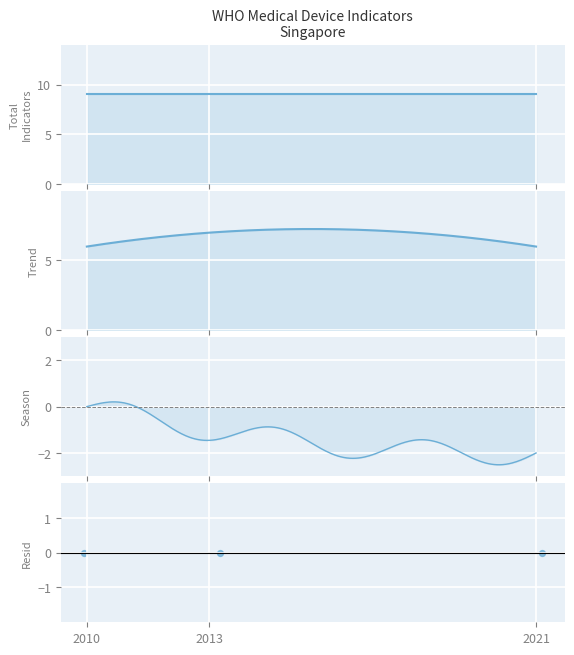

At which category is the sum across all series the highest?

2021